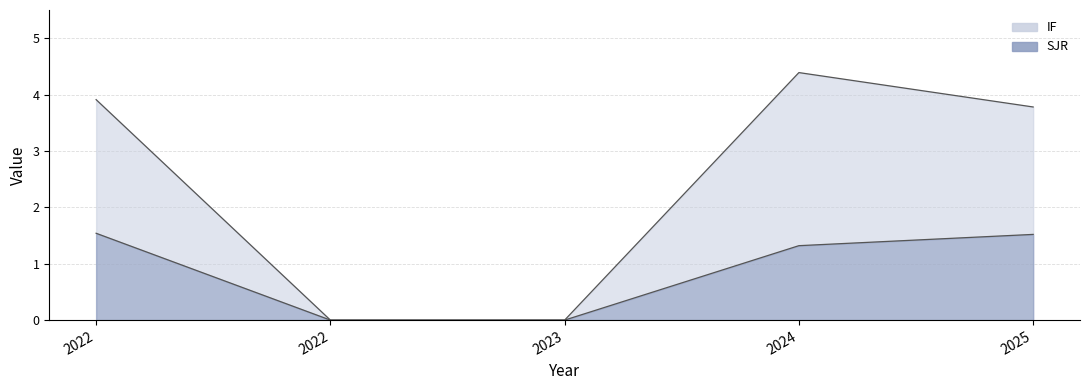

Where is the first local maximum for IF?

2024